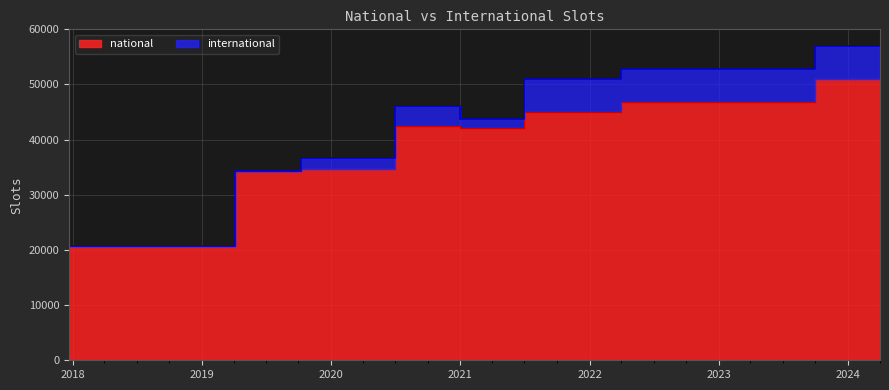

Rank the categories by value from highest to lowest.

2023-10-01, 2024-01-01, 2024-04-01, 2022-04-01, 2022-07-01, 2022-10-01, 2023-01-01, 2023-04-01, 2023-07-01, 2021-07-01, 2021-10-01, 2022-01-01, 2020-07-01, 2020-10-01, 2021-01-01, 2021-04-01, 2019-10-09, 2020-01-01, 2020-04-01, 2019-04-06, 2019-07-01, 2017-12-22, 2018-04-09, 2018-07-11, 2018-09-28, 2019-01-01